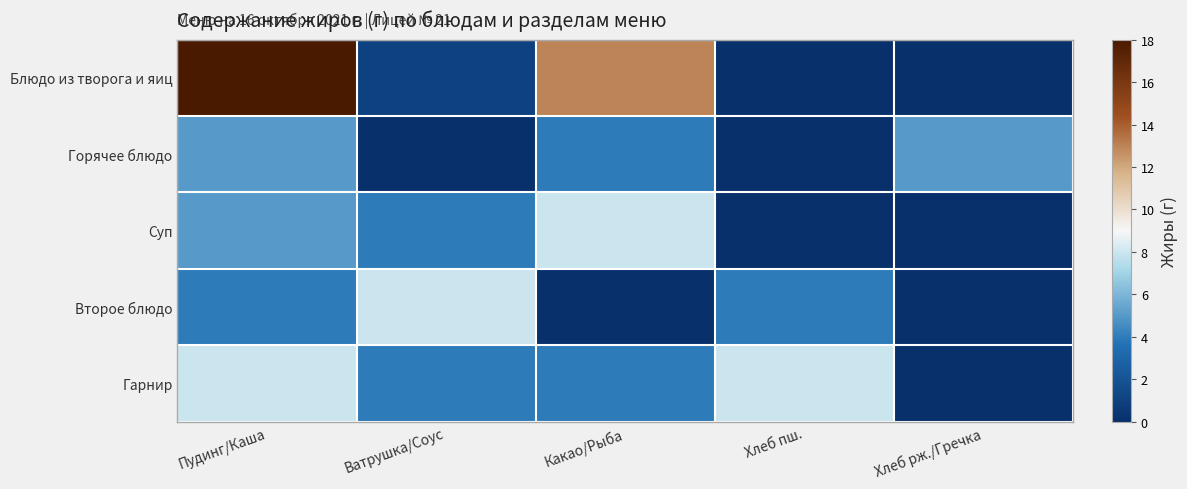

Which series changed the most between Хлеб пш. and Хлеб рж./Гречка?

Гарнир